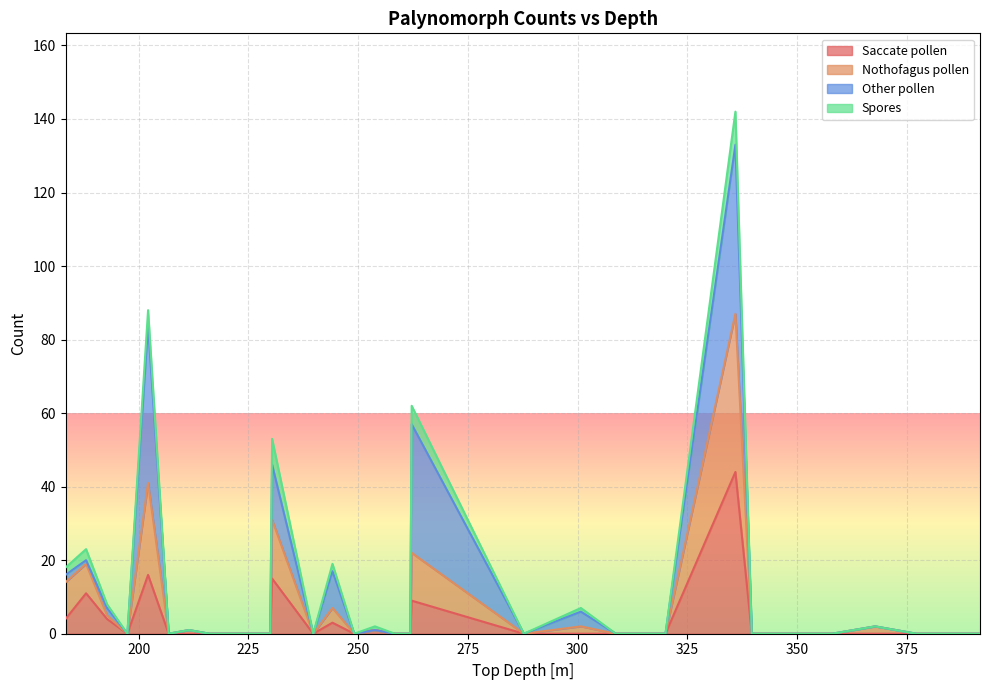

What is the average value of the Saccate pollen series?

3